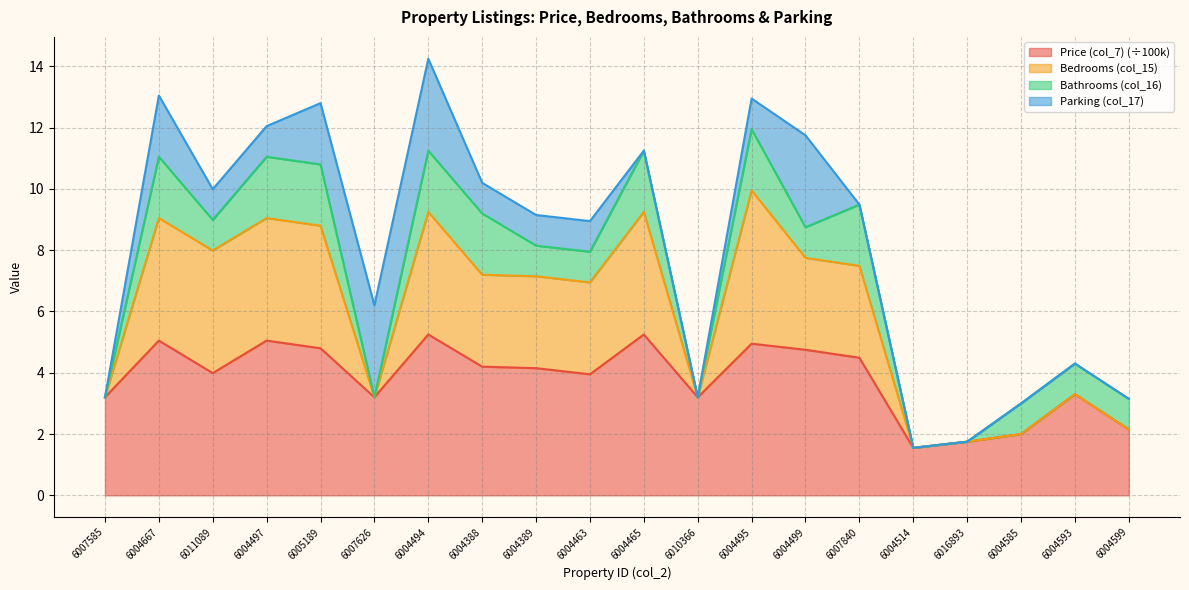

What is the lowest value of the Price (col_7) (÷100k) series?

1.6